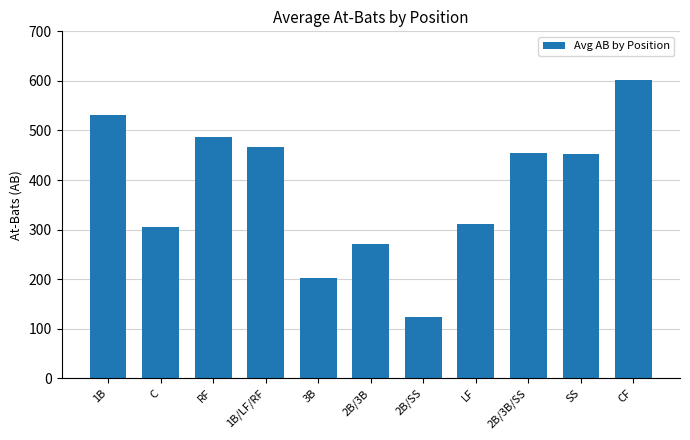

How many values are below 452?

5